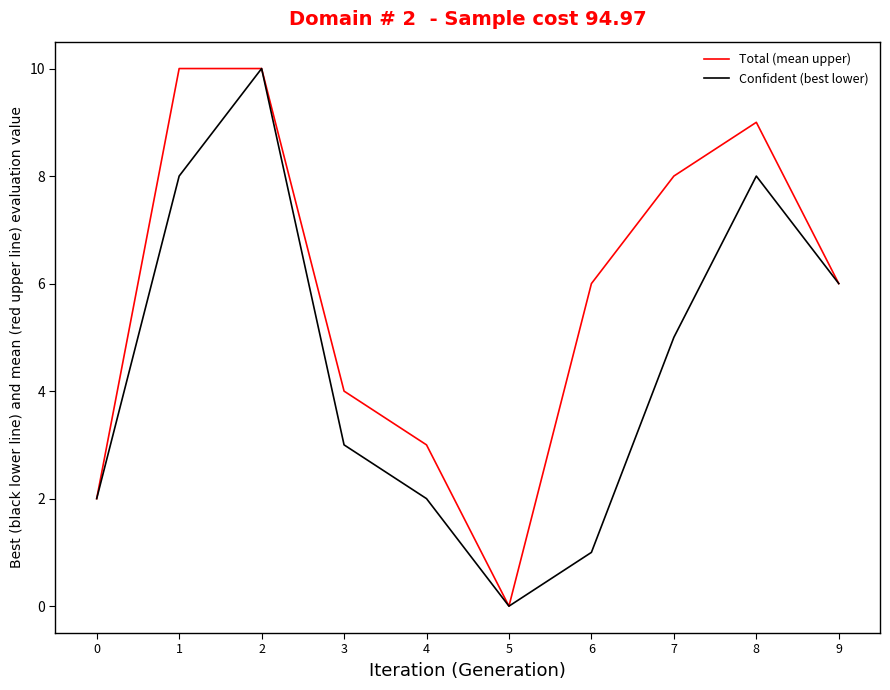

Between 2 and 3, which series saw the biggest shift?

Confident (best lower)